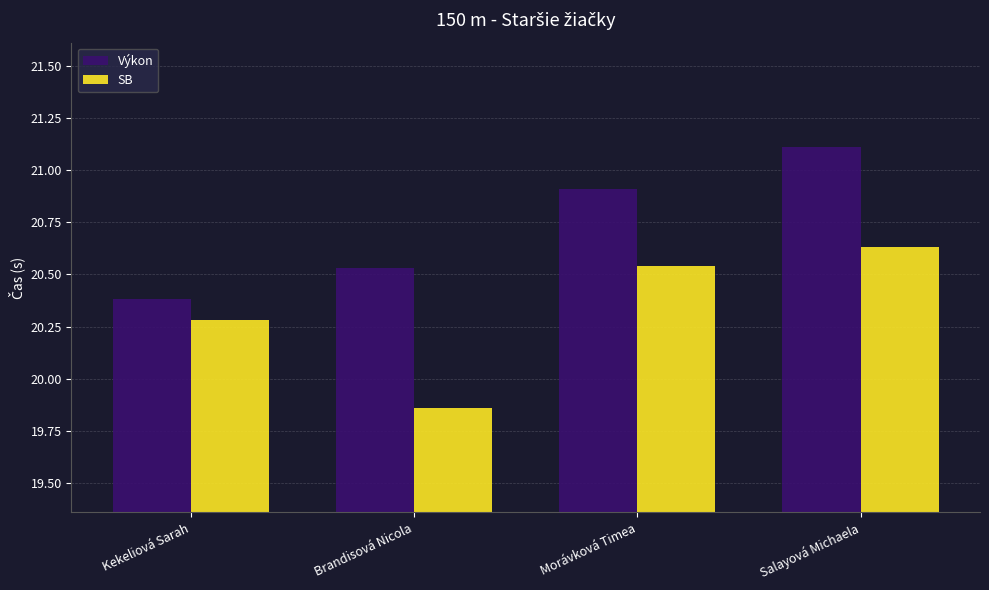

Which series has the largest total across all categories?

Výkon